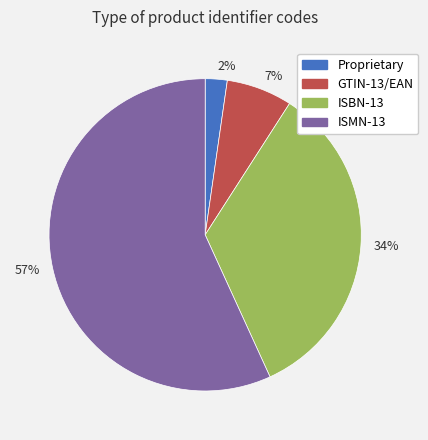

To the nearest percent, what is the difference between the largest and smallest slice percentages?

55%